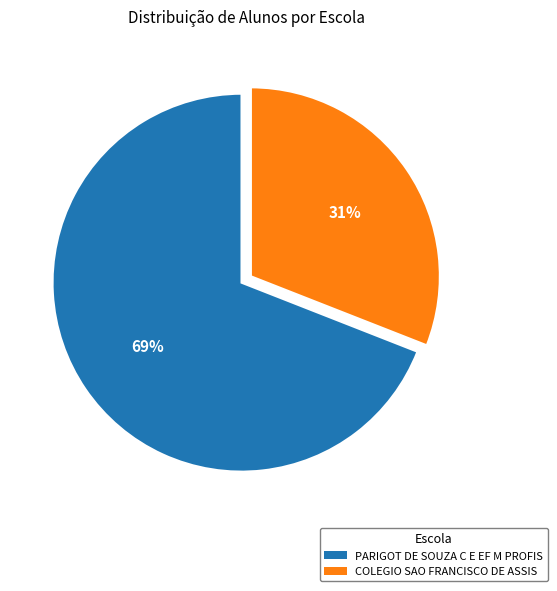

What is the smallest slice in the pie chart?

COLEGIO SAO FRANCISCO DE ASSIS